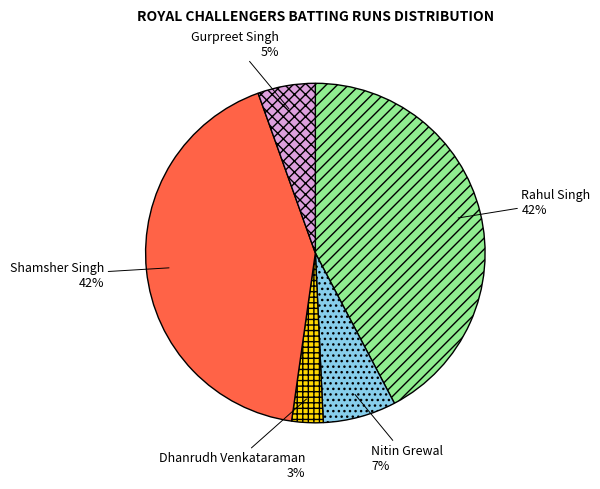

Which slice is the smallest?

Dhanrudh Venkataraman